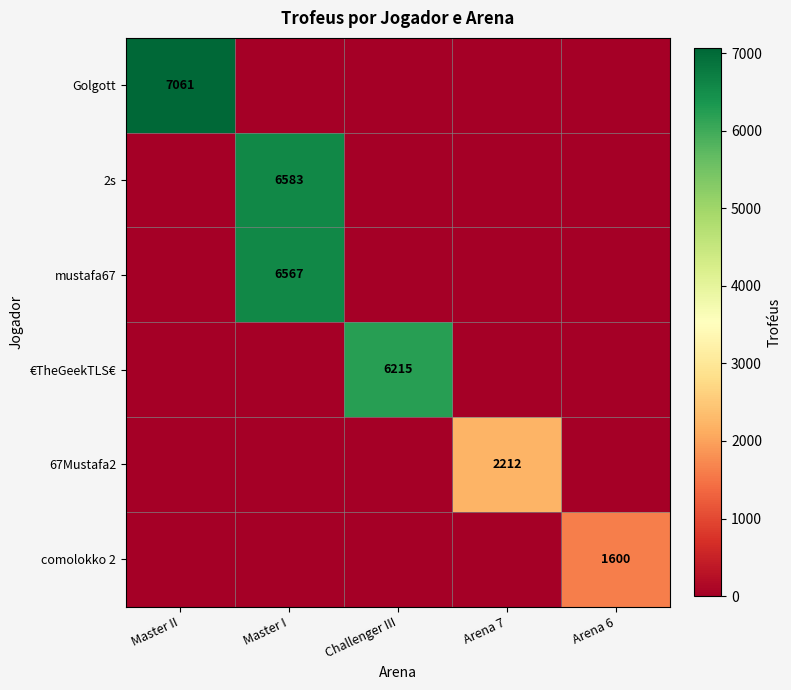

Is it true that mustafa67 equals 2809 at Master I?

False